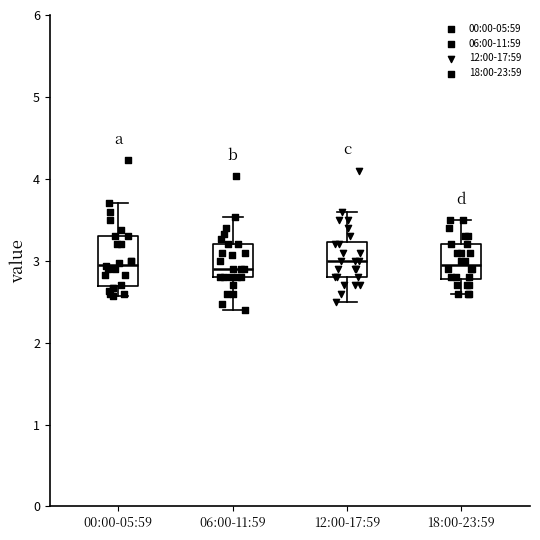

Comparing the boxes themselves (not the whiskers), which one is the tallest?

00:00-05:59